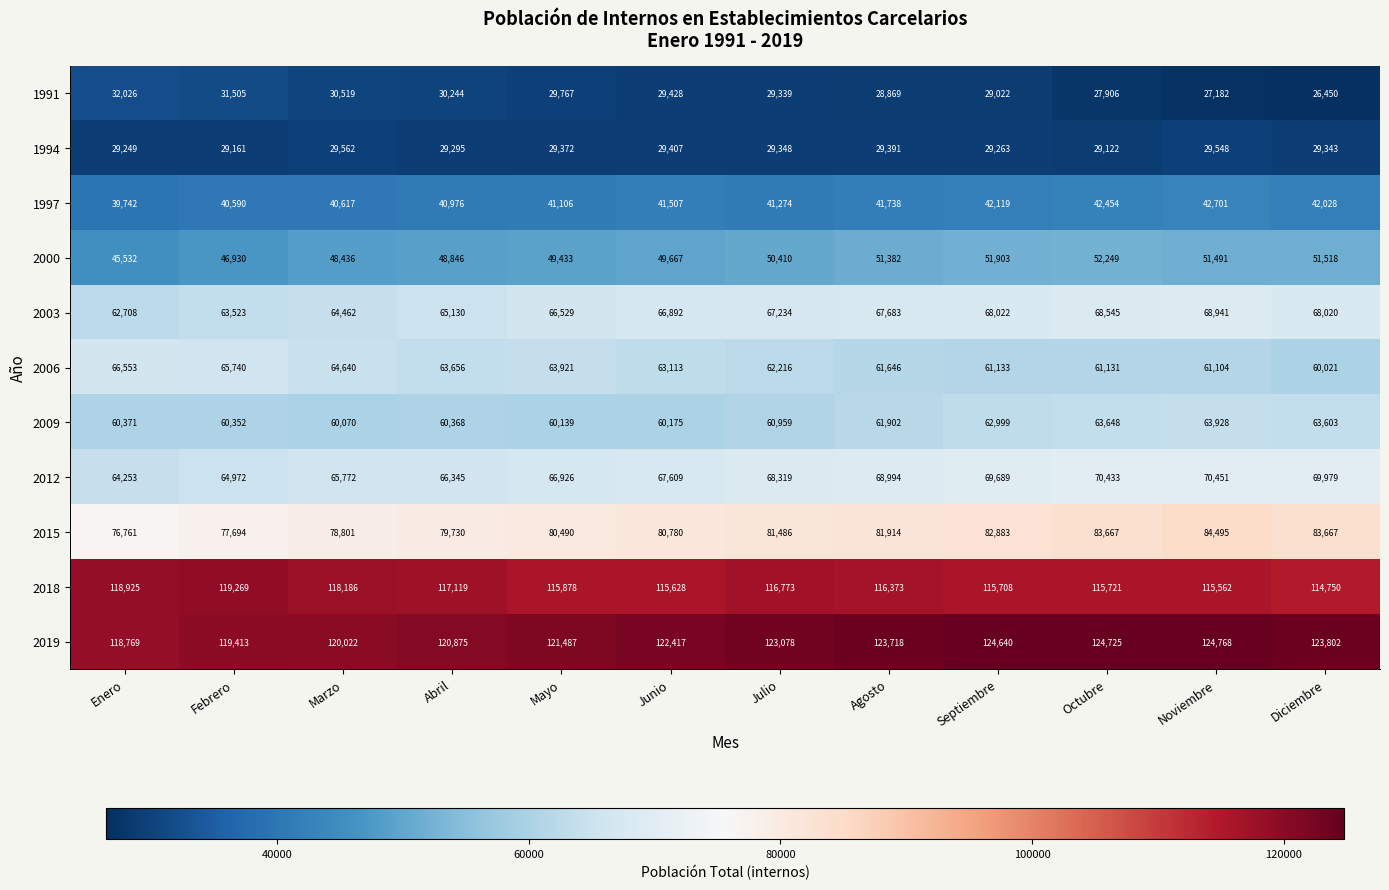

Between Agosto and Noviembre, which series saw the biggest shift?

2015